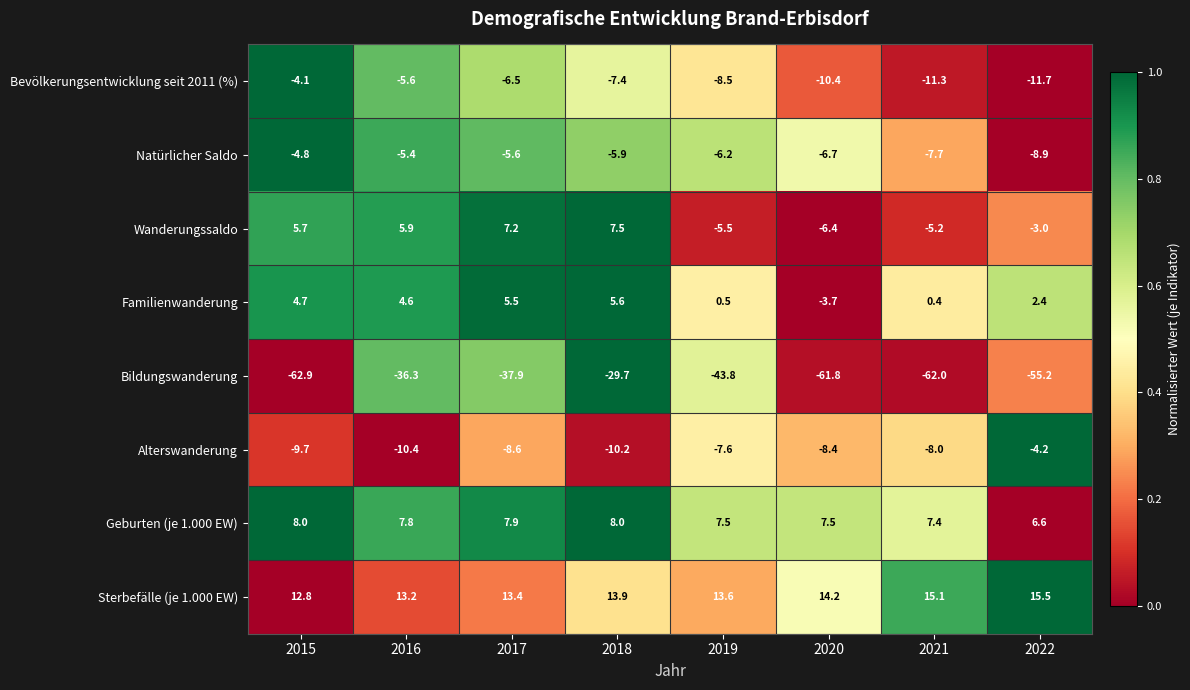

At which category does the chart reach its minimum across all series?

2015